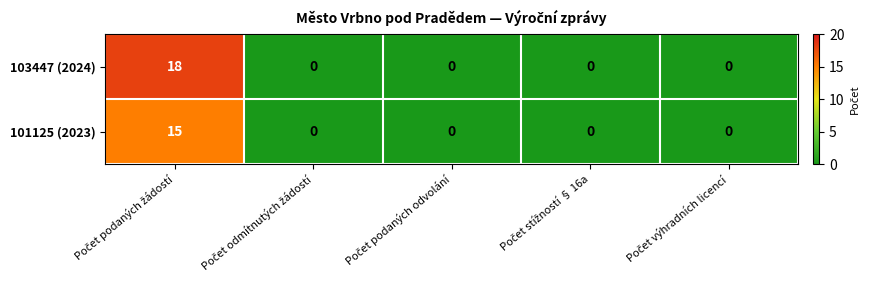

What is the difference between the maximum and minimum values in the 103447 (2024) series?

18